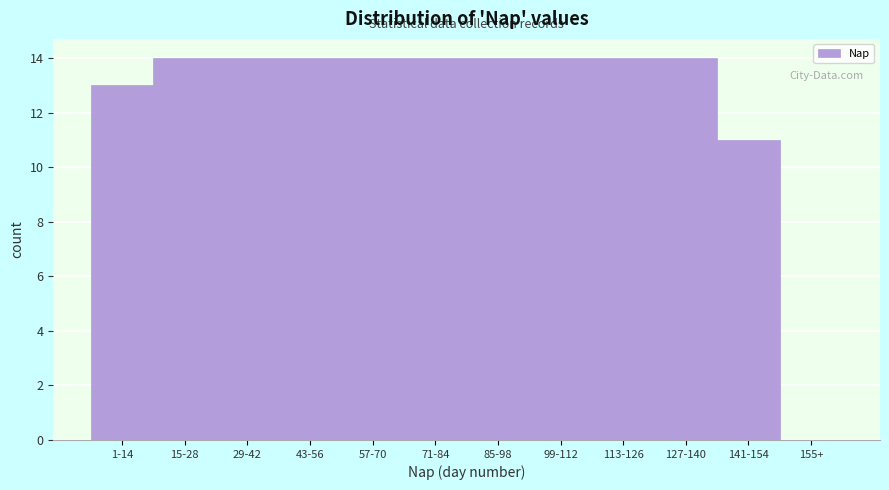

Reading right to left, transcribe all the data shown in this chart.

155+=0	141-154=11	127-140=14	113-126=14	99-112=14	85-98=14	71-84=14	57-70=14	43-56=14	29-42=14	15-28=14	1-14=13